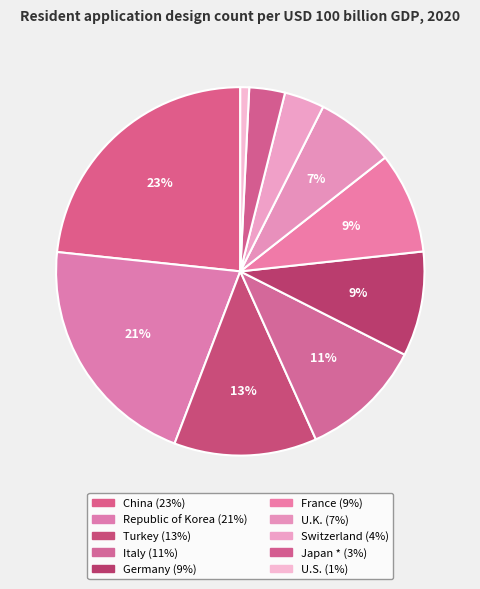

Does U.S. represent more than half of the total?

No